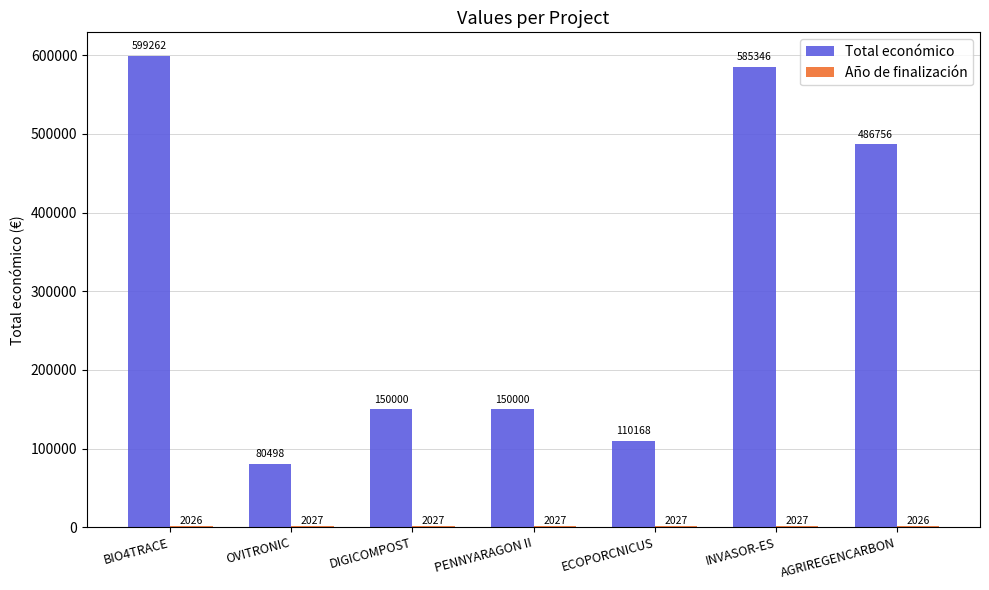

What is the label of the 5th bar from the right?

DIGICOMPOST